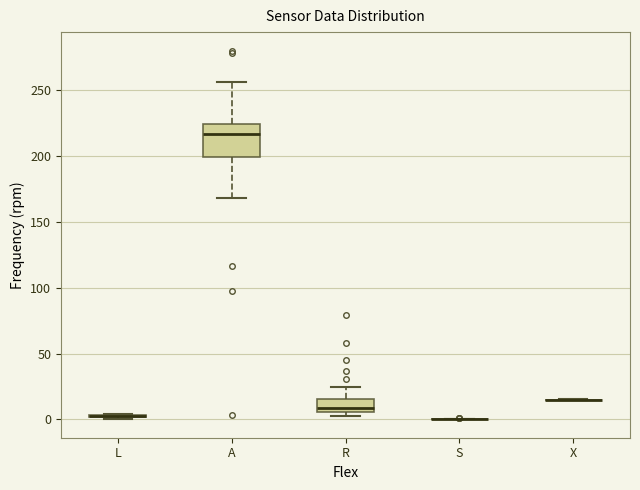

Which box is the tallest, from its lower edge to its upper edge?

A